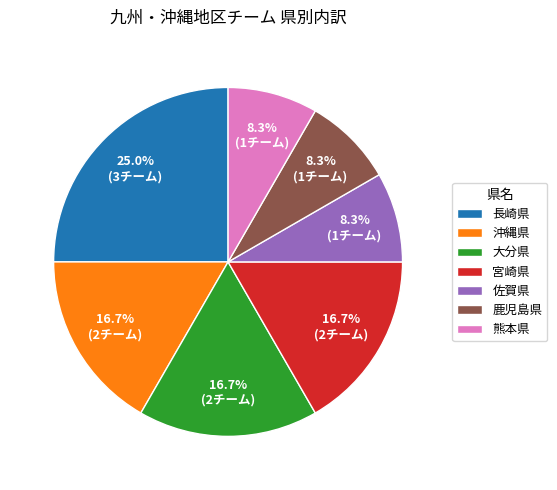

To the nearest percent, what is the difference between the largest and smallest slice percentages?

17%